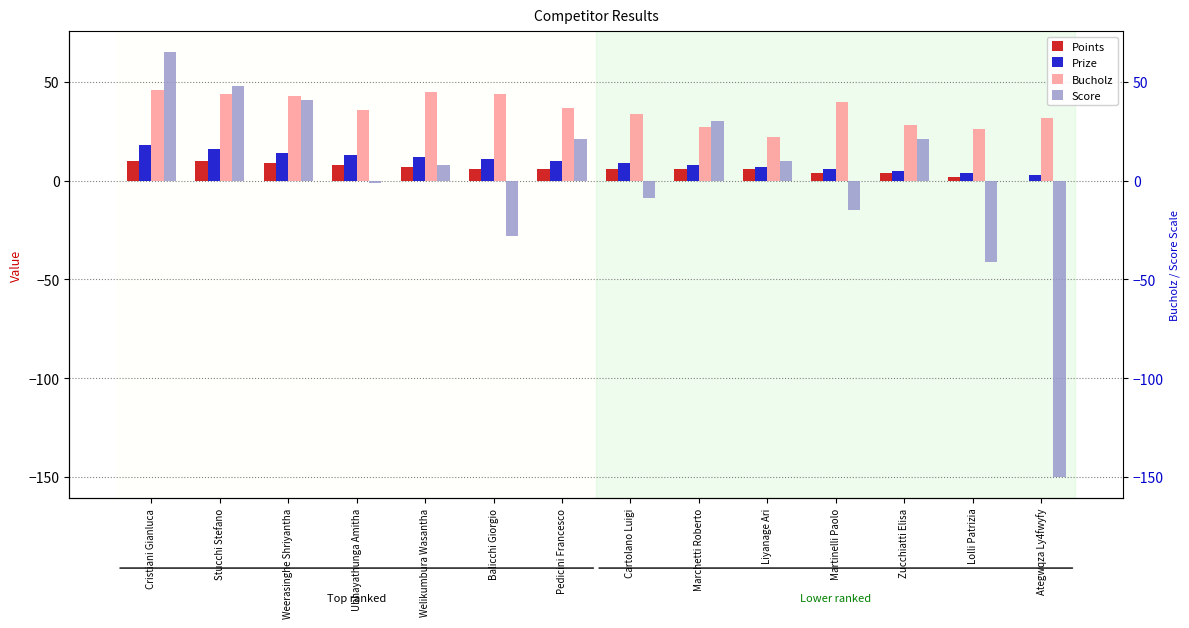

What are all the series names shown in the legend?

Points, Prize, Bucholz, Score